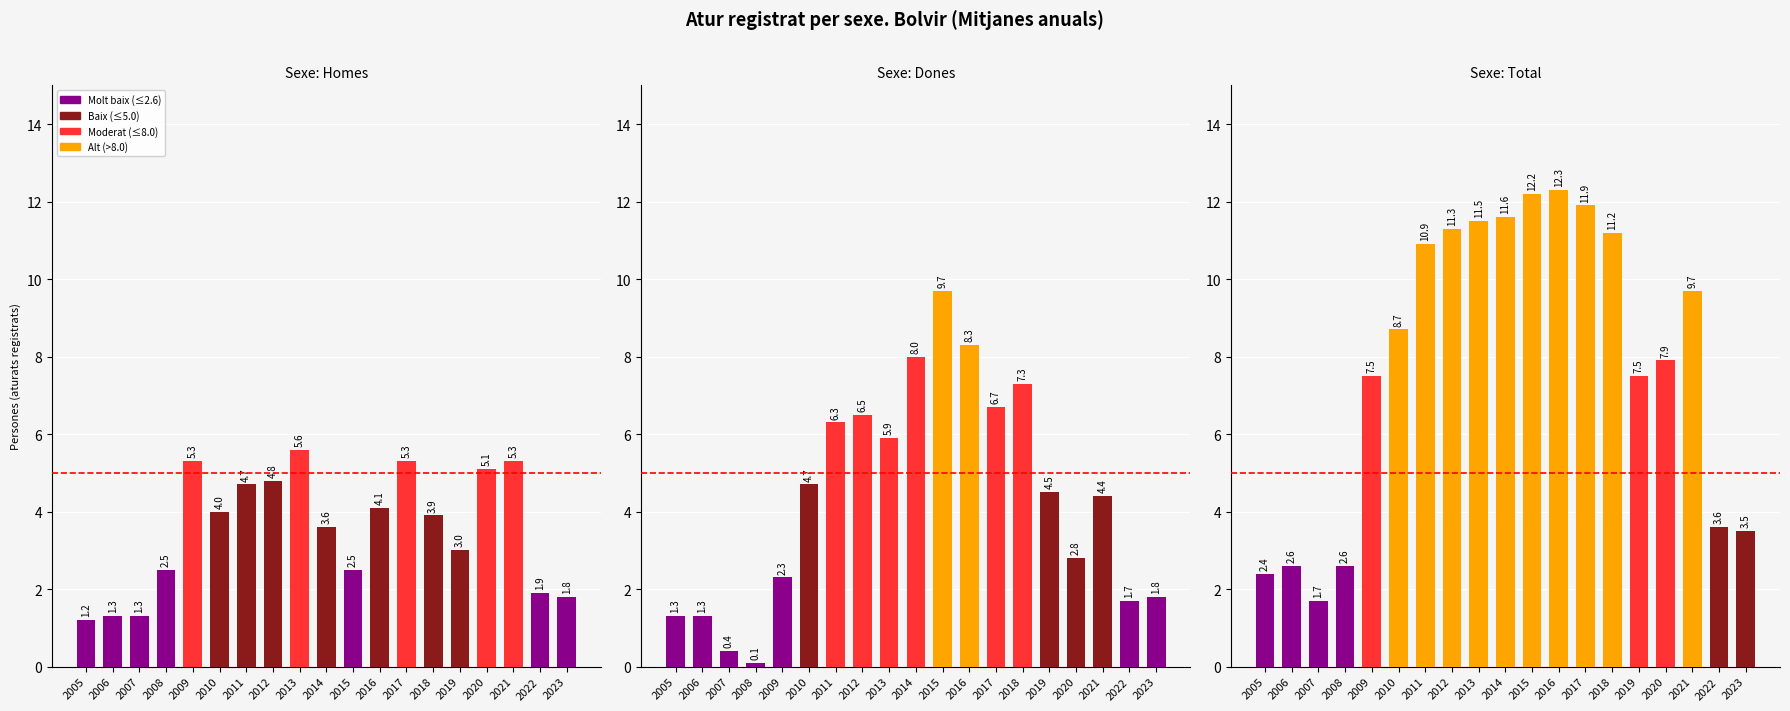

Are the bars grouped side by side (vs. stacked)?

Yes